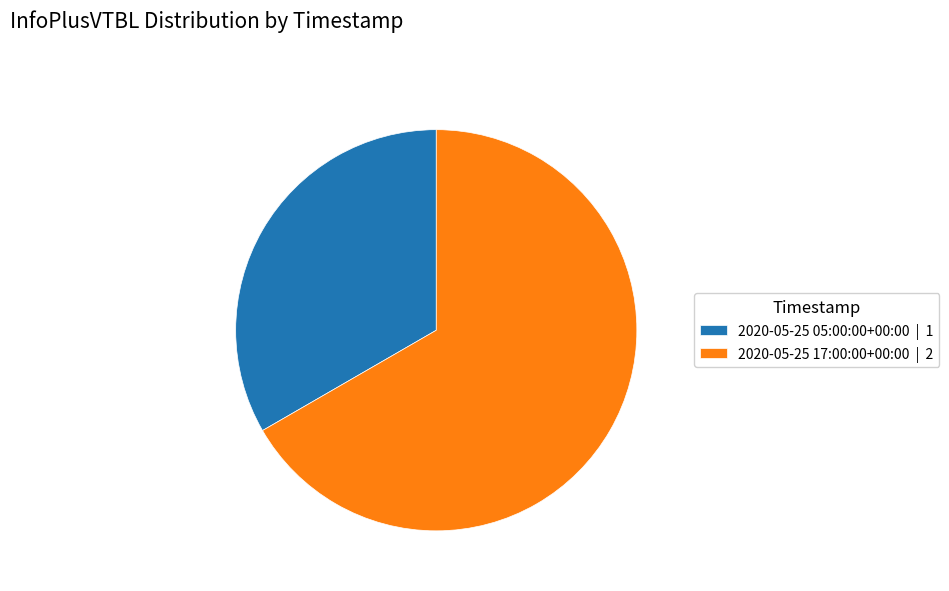

Which slice is the smallest?

2020-05-25 05:00:00+00:00